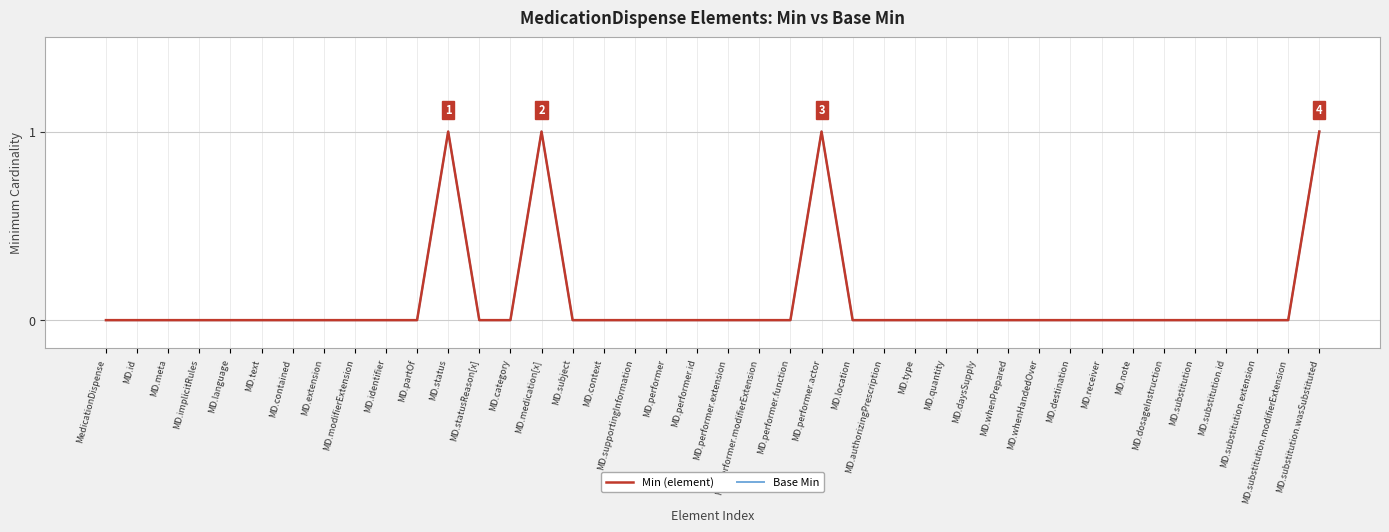

Reading right to left, list all the values displayed in this chart.

Min (element): 1	0	0	0	0	0	0	0	0	0	0	0	0	0	0	0	1	0	0	0	0	0	0	0	0	1	0	0	1	0	0	0	0	0	0	0	0	0	0	0
Base Min: 1	0	0	0	0	0	0	0	0	0	0	0	0	0	0	0	1	0	0	0	0	0	0	0	0	1	0	0	1	0	0	0	0	0	0	0	0	0	0	0